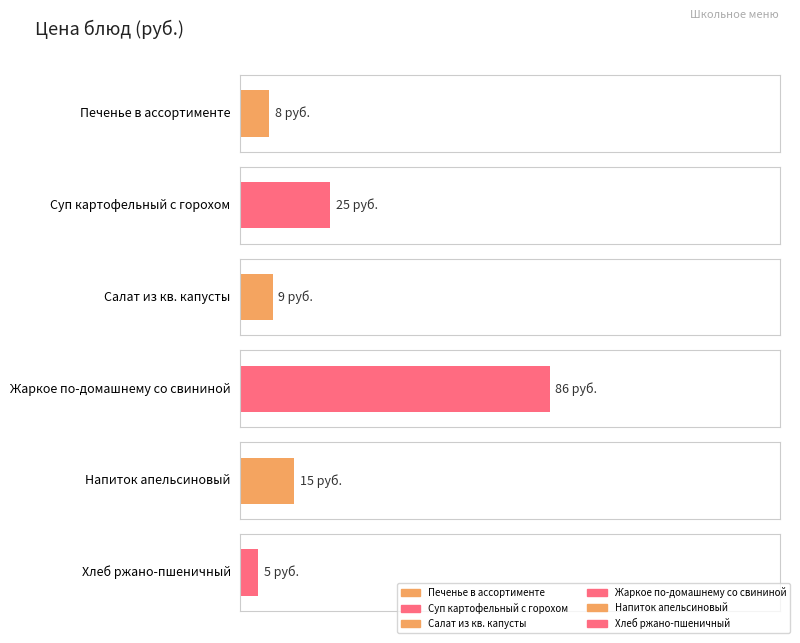

List the labels in order of value, smallest first.

Хлеб ржано-пшеничный, Печенье в ассортименте, Салат из кв. капусты, Напиток апельсиновый, Суп картофельный с горохом, Жаркое по-домашнему со свининой